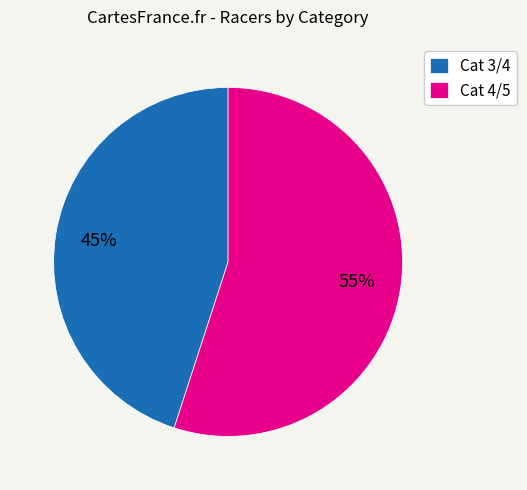

To the nearest percent, what portion does Cat 3/4 represent?

45%